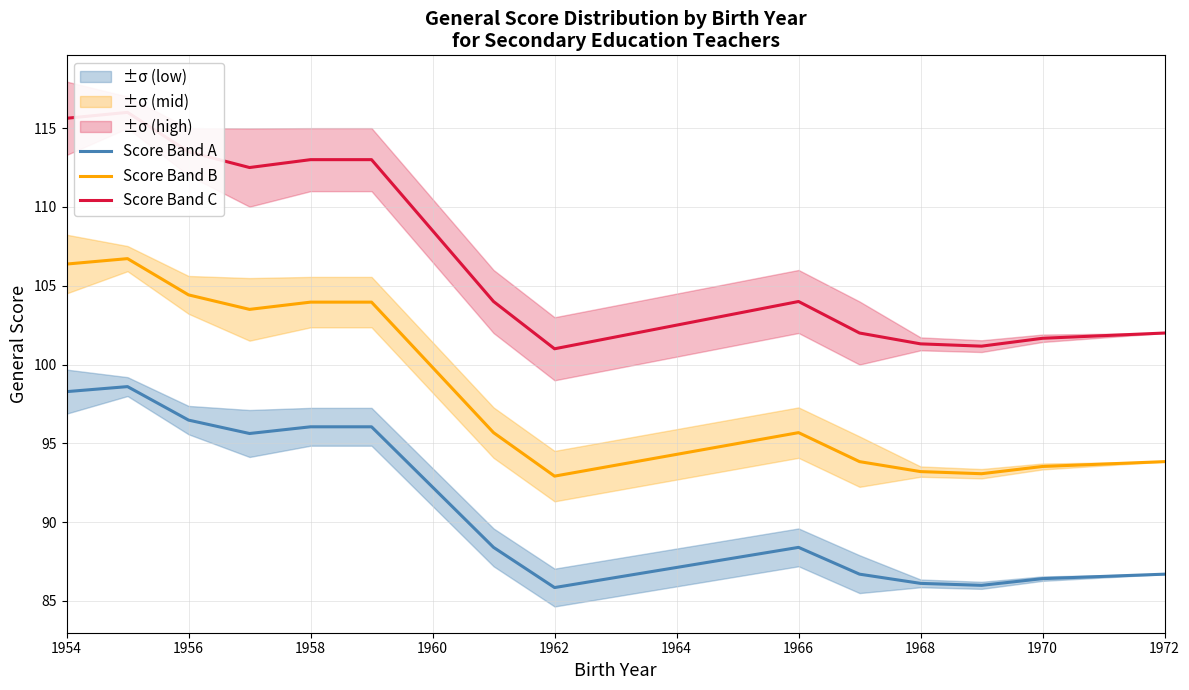

Where does the Score Band A series first go above 88?

1954